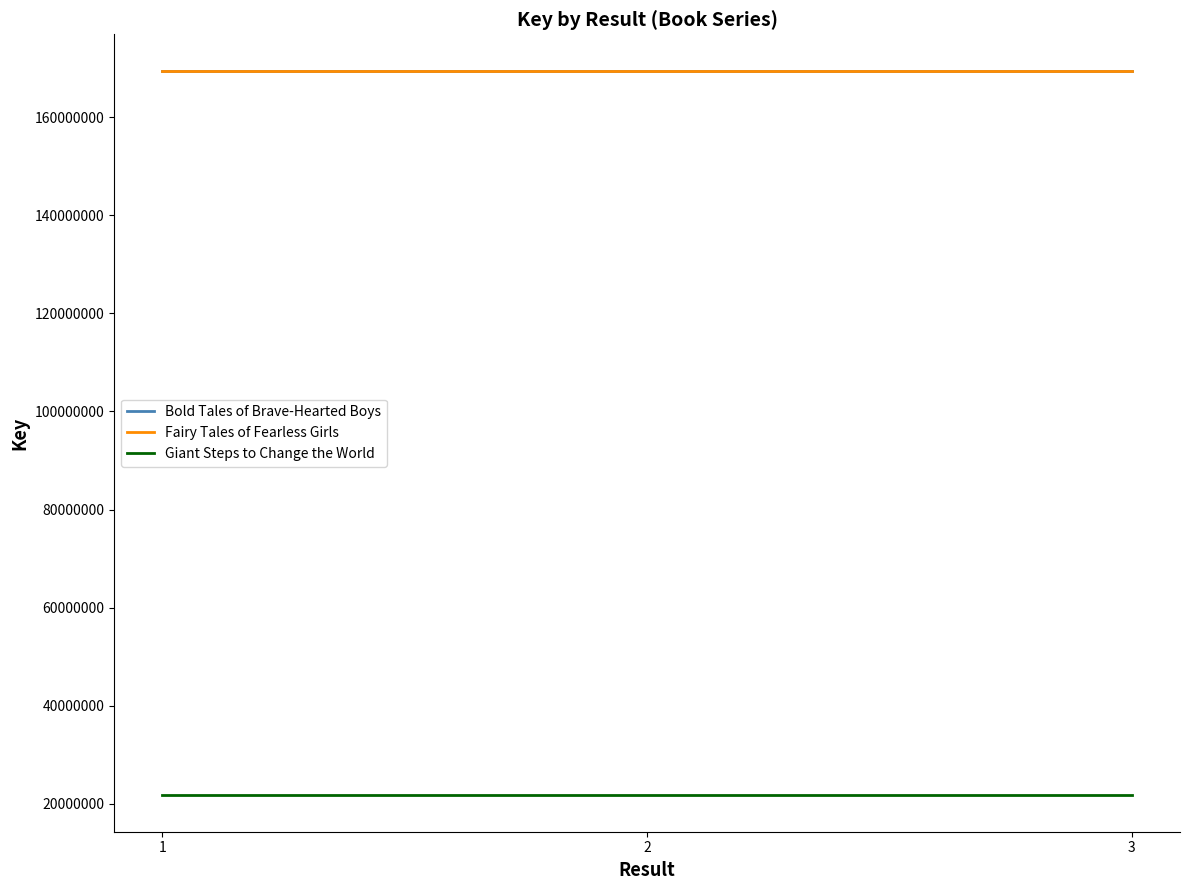

The Bold Tales of Brave-Hearted Boys series shows 169501862 at 1. True or false?

True